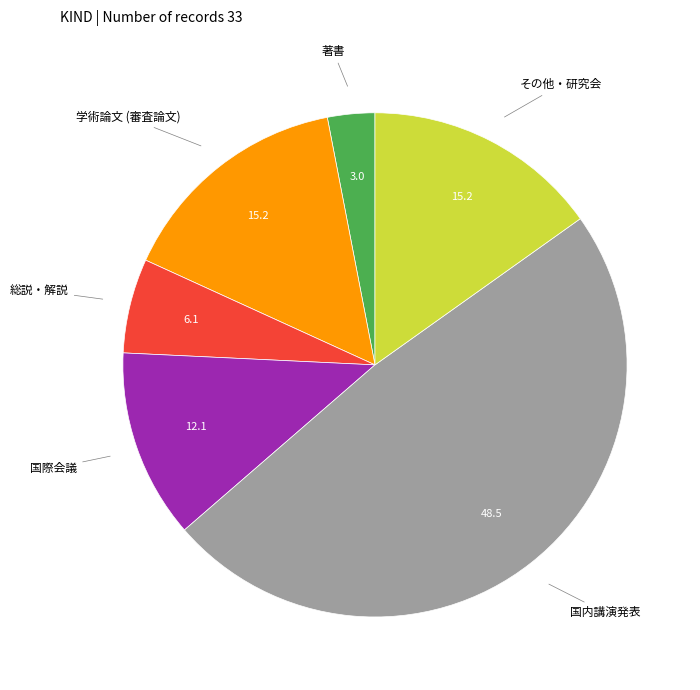

Is 著書 the majority of the pie?

No